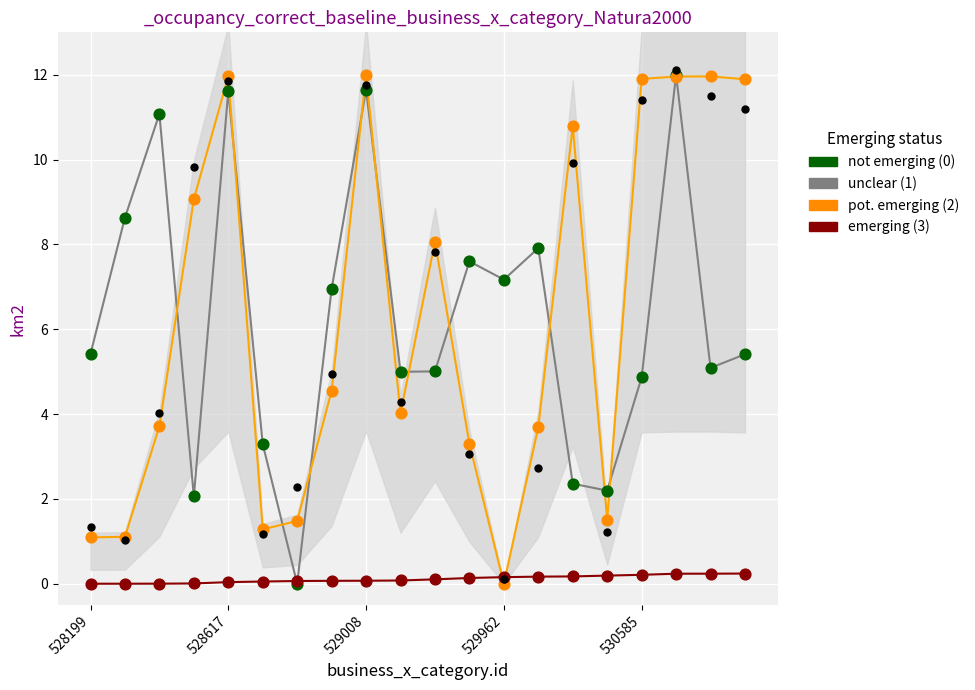

What are all the series names shown in the legend?

not emerging (0), pot. emerging (2), emerging (3), unclear (1)